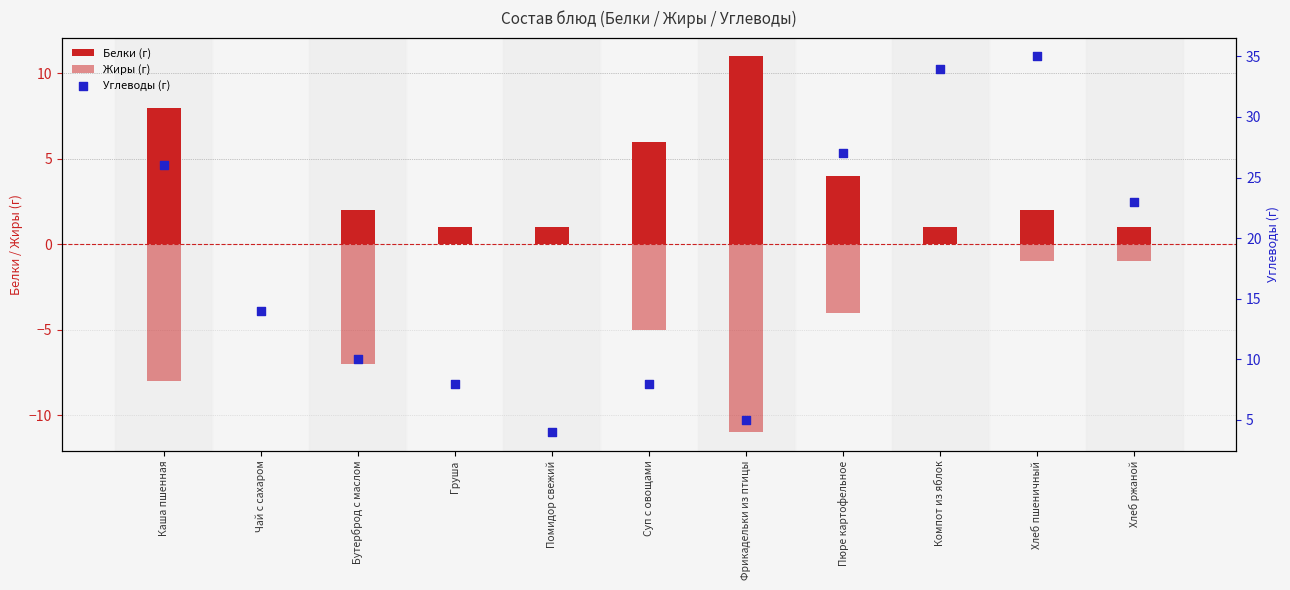

What is the total value across all series at Помидор свежий?

5